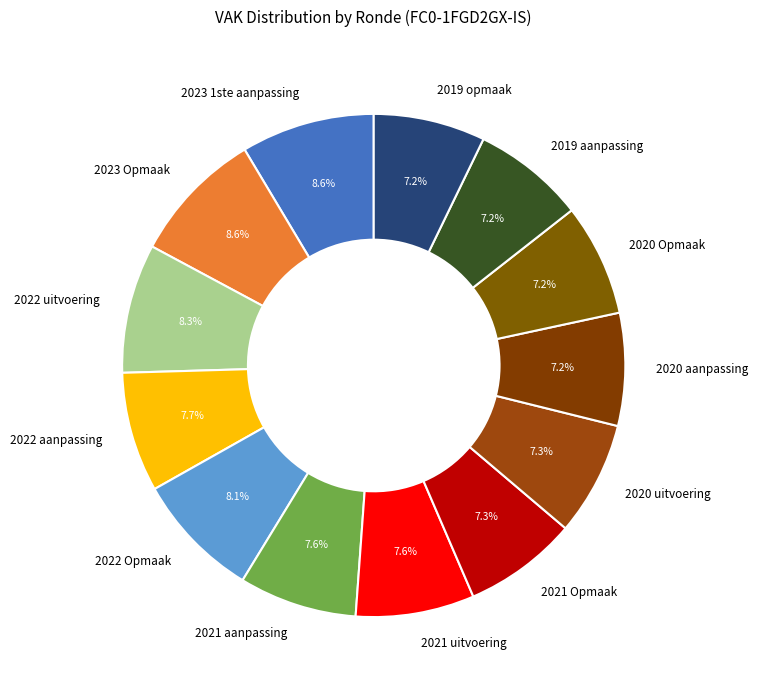

Is there a majority slice in this chart?

No